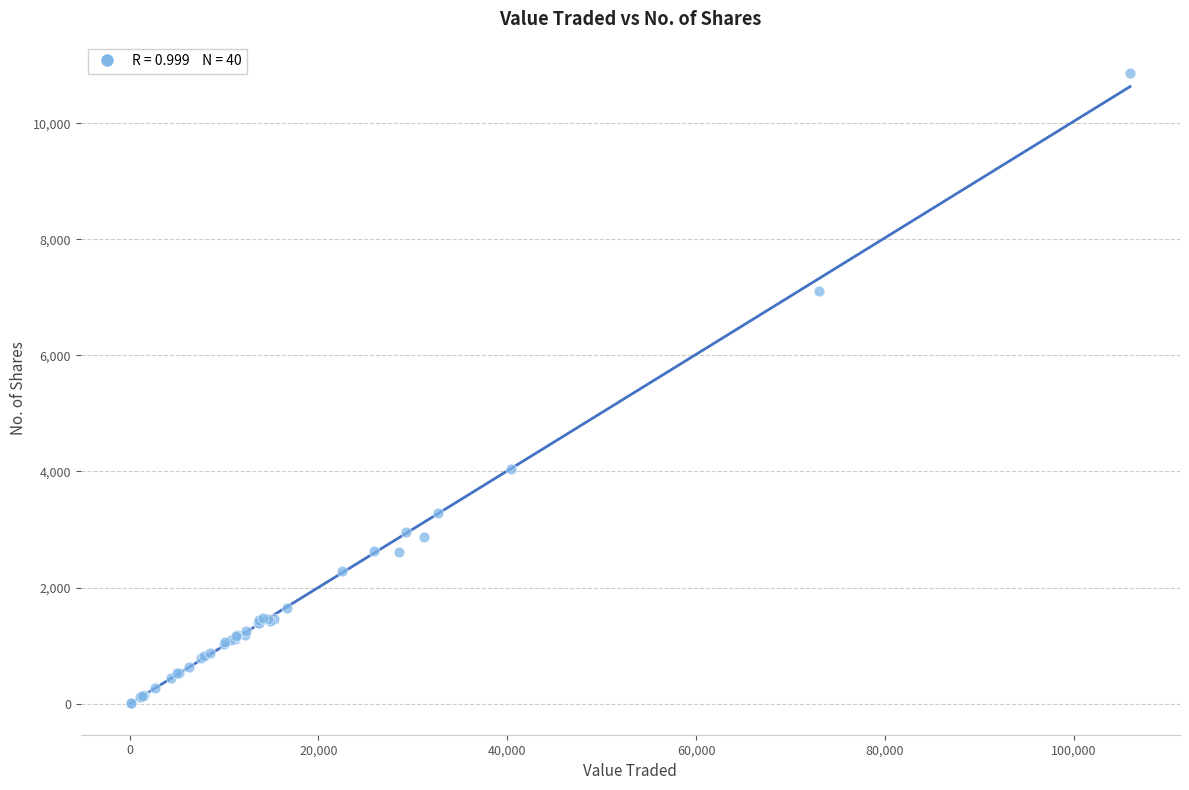

What Y value in the scatter plot is closest to 5437?

4041